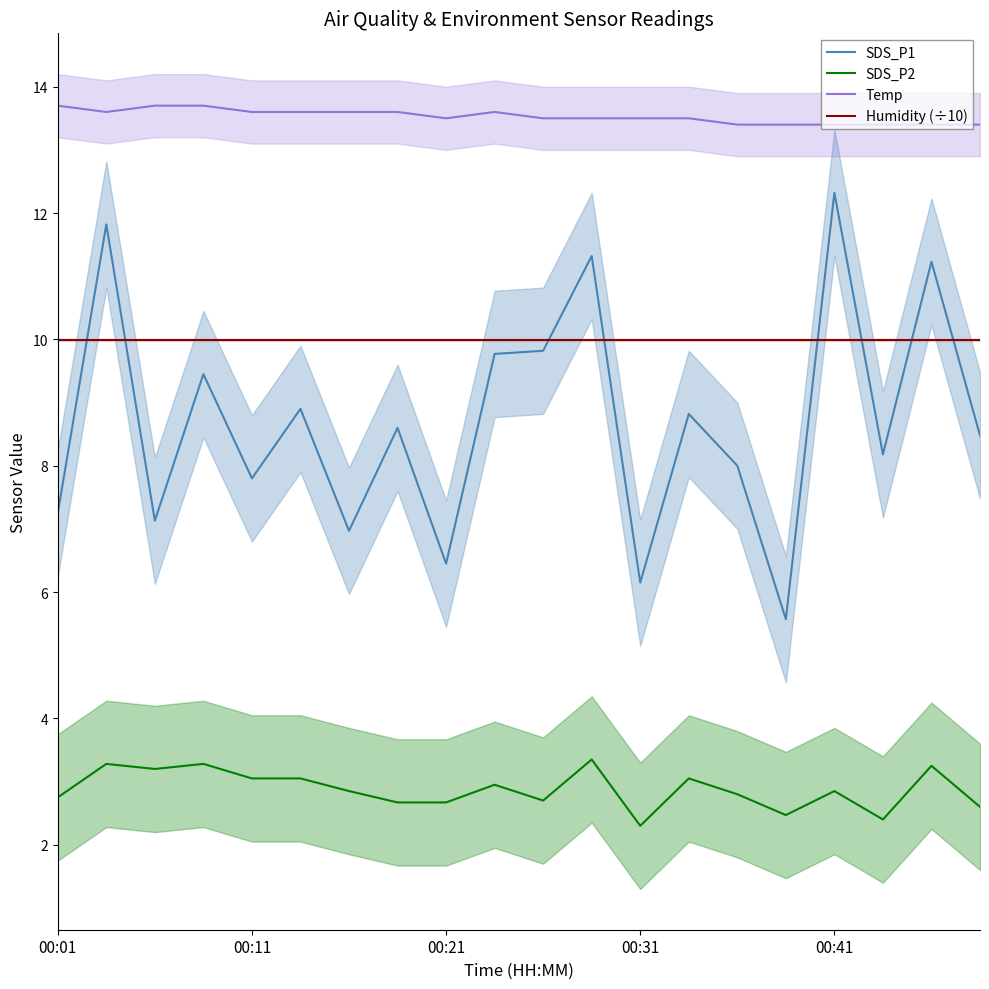

What is the sum of the SDS_P2 values at 11 and 00:01?

6.1